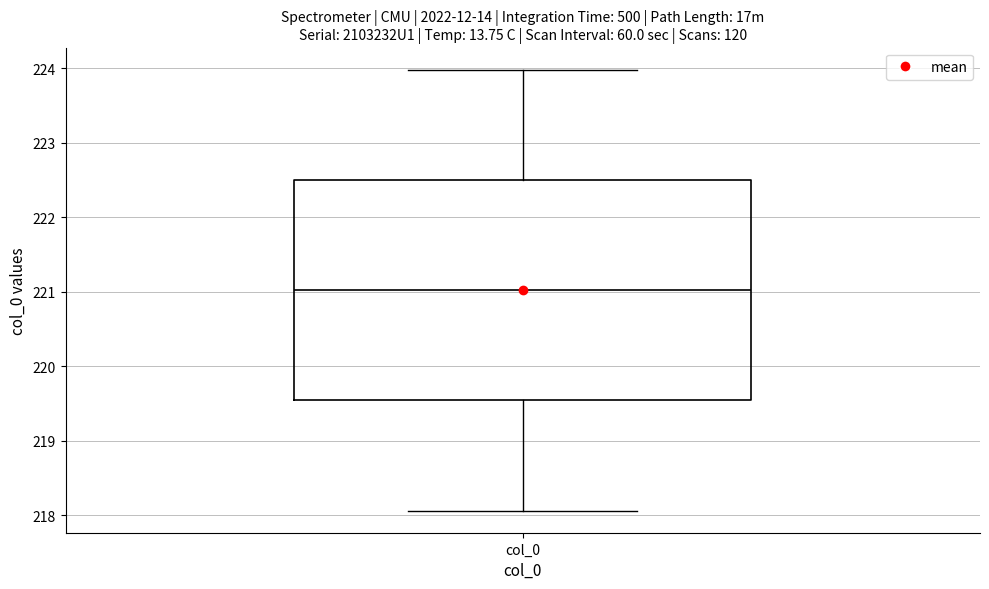

Transcribe this box plot: give where the median line is, the range the box spans, and where the two whiskers end, as read against the y-axis. The values are not printed on the chart, so give them approximately, as read against the axis.

median 221.0, box 219.5 to 222.5, whiskers 218.1 to 224.0